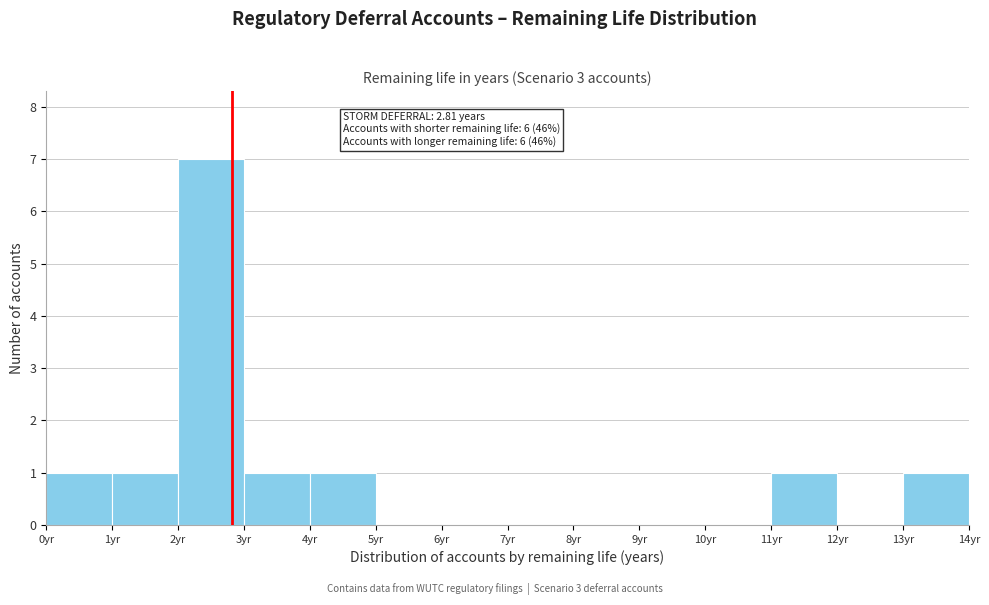

Over which range of the x-axis is the bar tallest?

2 to 3